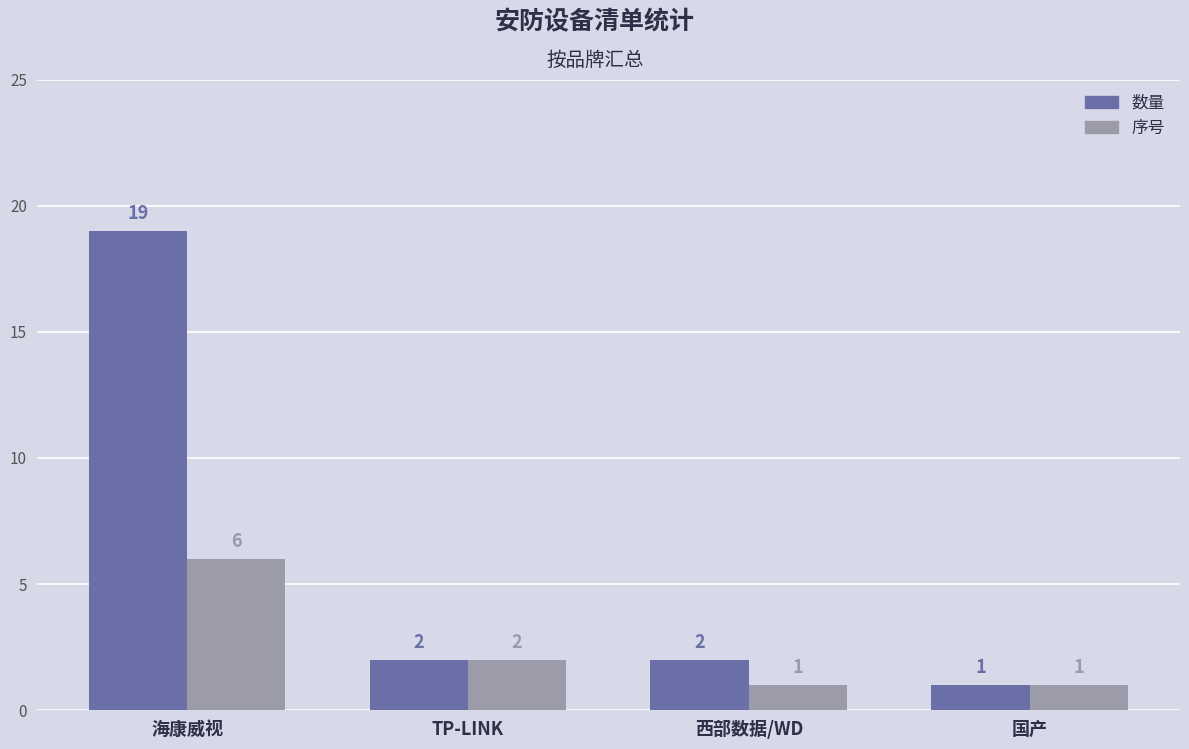

What is the value of the 序号 bar at the 1st from the left?

6